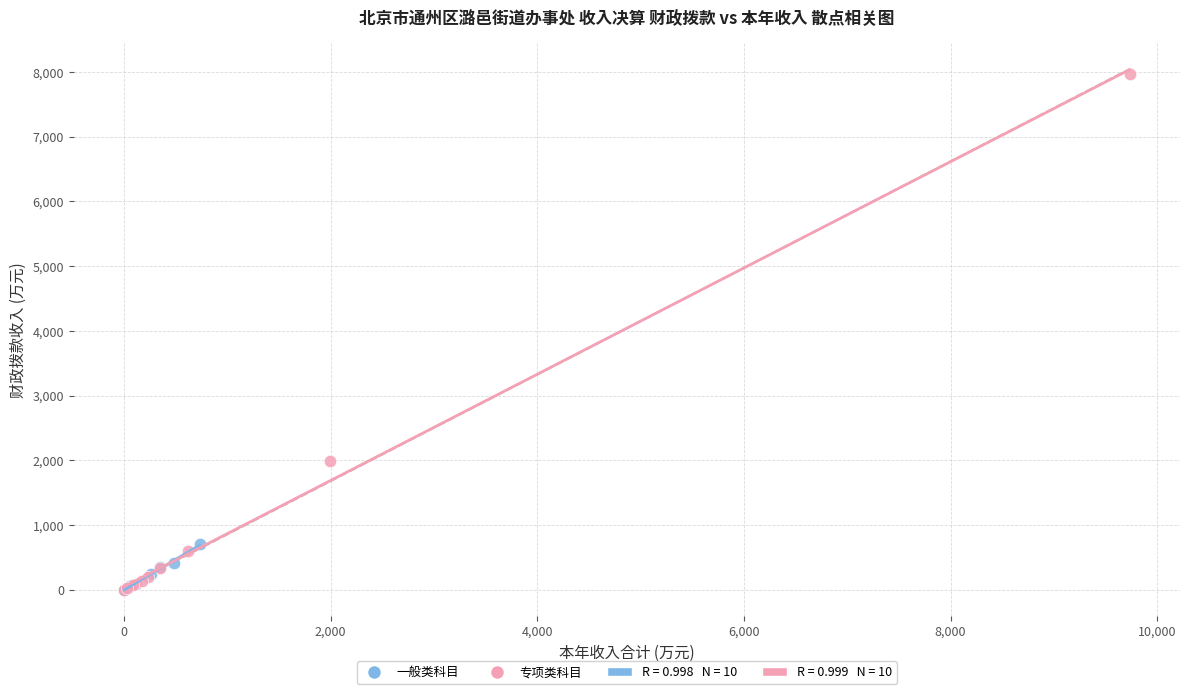

Which series has the largest Y range (max minus min)?

专项类科目